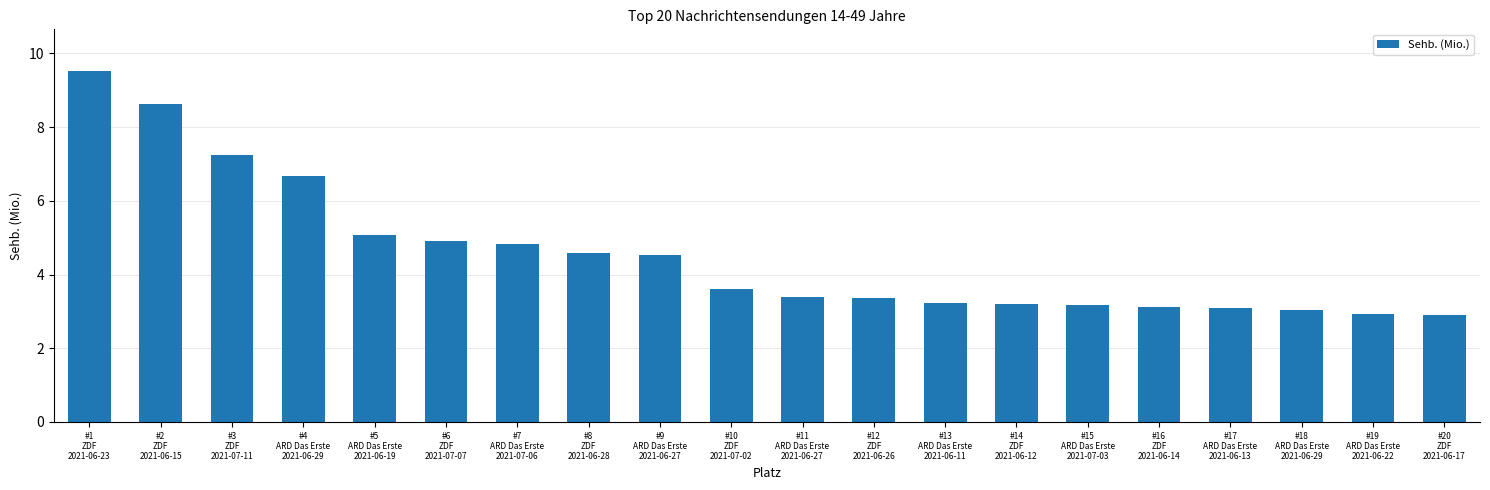

What is the approximate value at #19
ARD Das Erste
2021-06-22?

2.9